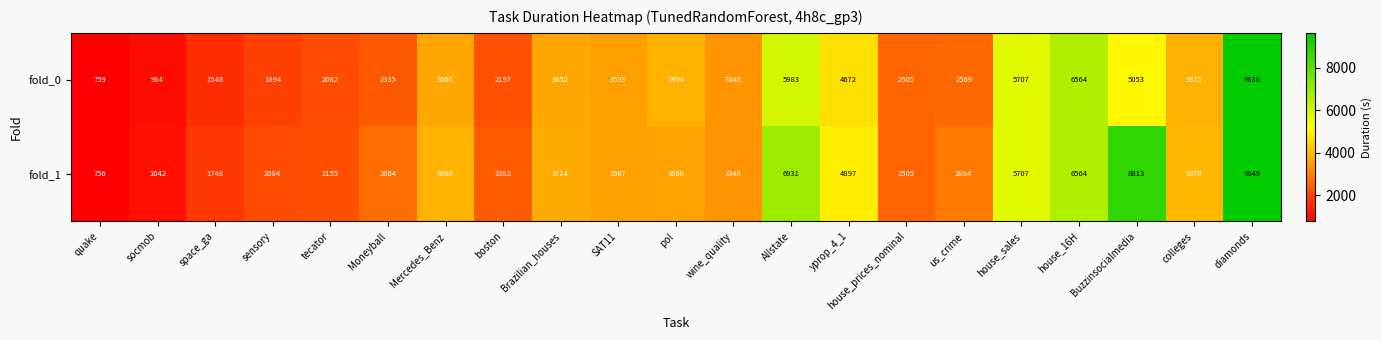

What is the spread (max minus min) of values at tecator?

73